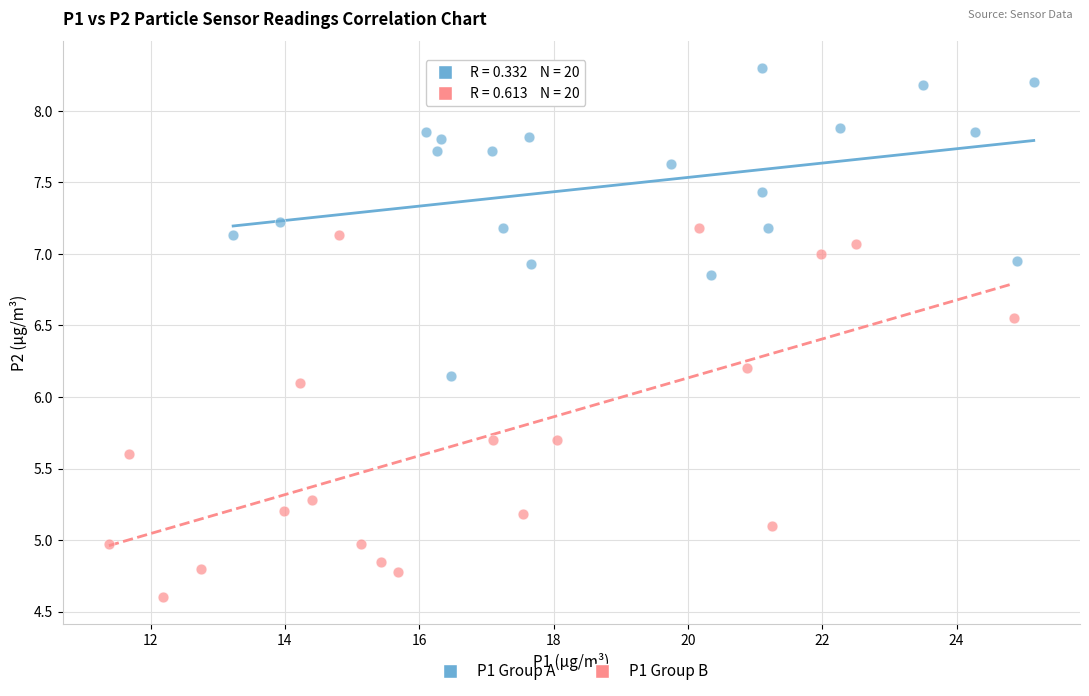

Which series reaches the maximum Y coordinate?

P1 Group A